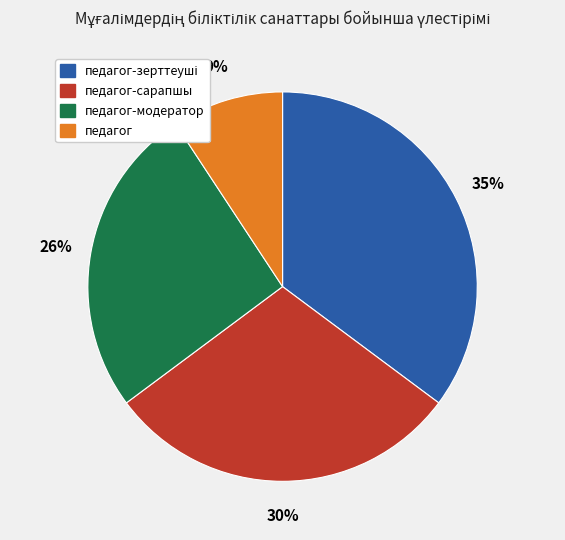

Is there any slice that represents more than half of the pie?

No